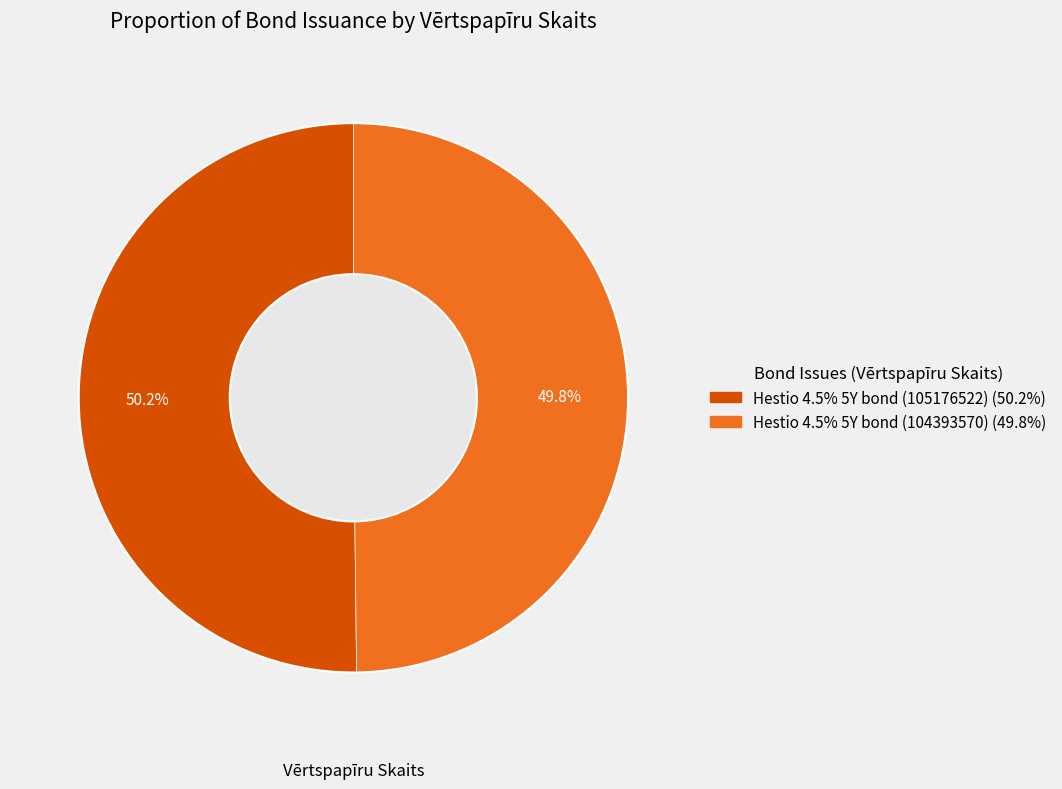

What is the ratio of the value at Hestio 4.5% 5Y bond (105176522) to the value at Hestio 4.5% 5Y bond (104393570)?

1.0